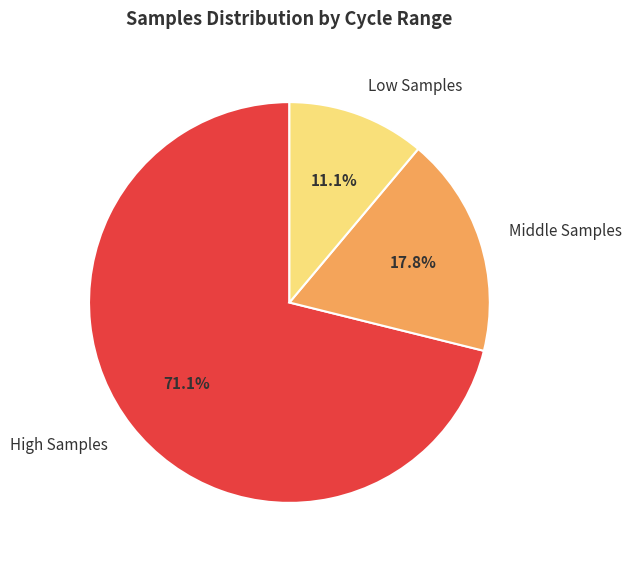

Is the sum of High Samples and Low Samples greater than half?

Yes